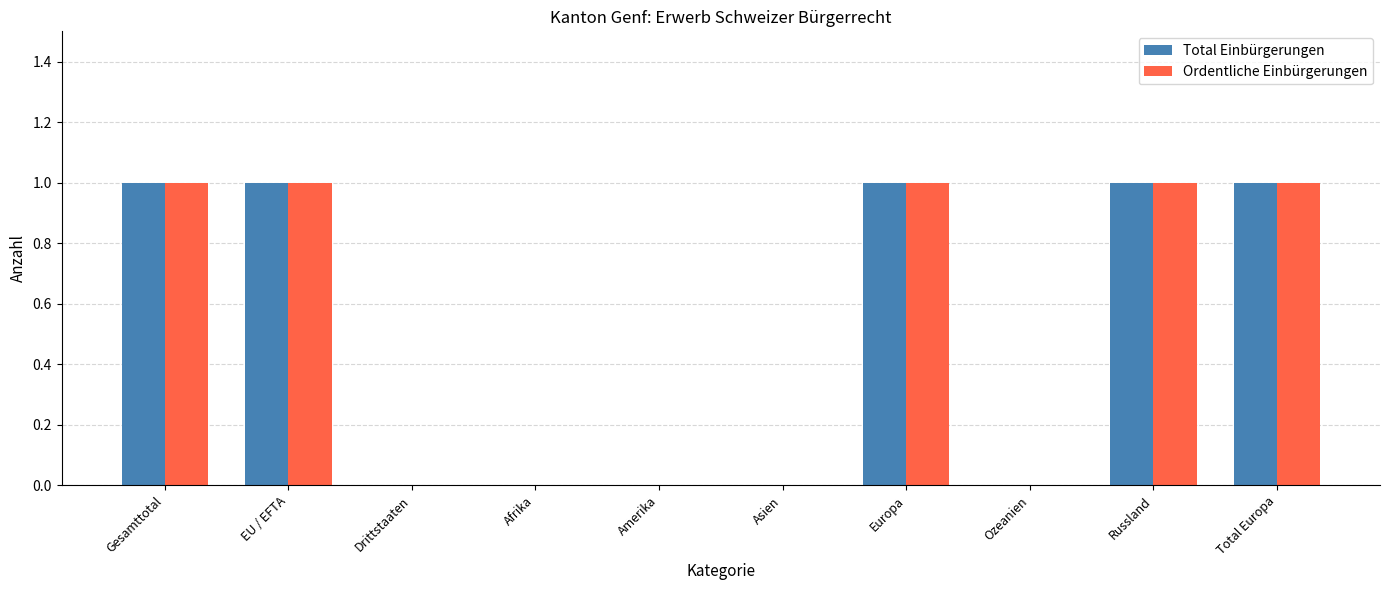

What is the sum of all Total Einbürgerungen values?

5